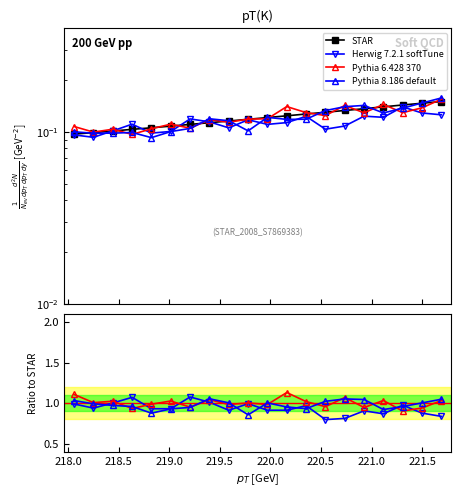

After their last crossing, which series has the higher values: Pythia 6.428 370 or Pythia 8.186 default?

Pythia 8.186 default